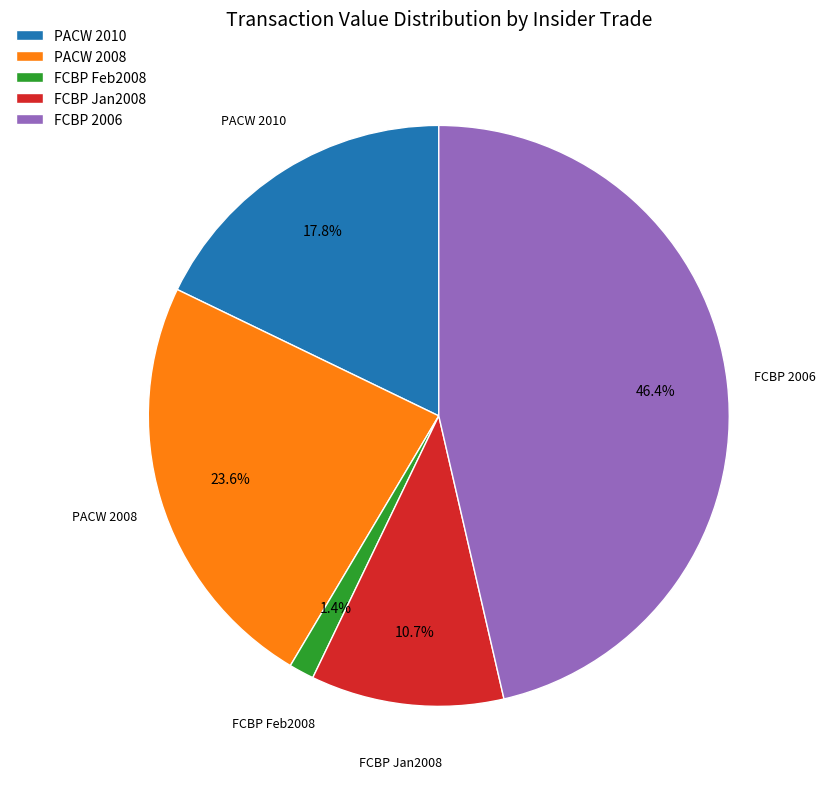

Does FCBP Jan2008 represent more than half of the total?

No